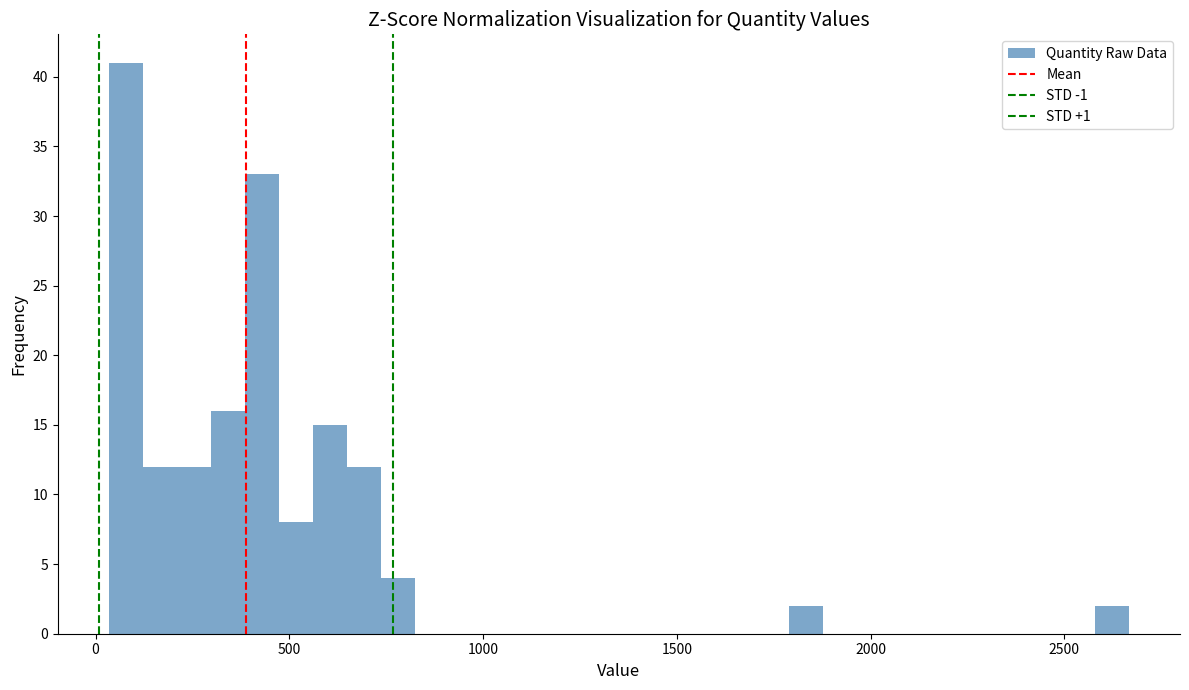

Read against the x-axis, roughly where is the centre of the tallest bar?

100